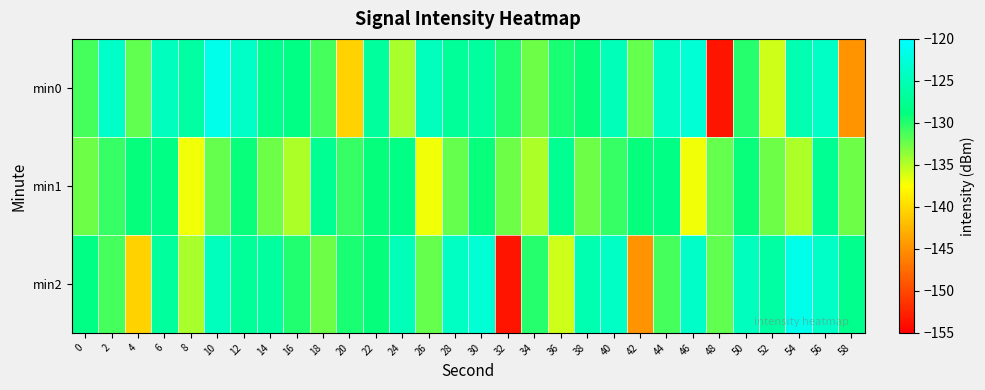

Reading left to right, extract all data points from this chart.

min0: 0=-131.1	2=-123.8	4=-132.1	6=-124.4	8=-126.4	10=-121.5	12=-123.9	14=-127.8	16=-128.5	18=-131.2	20=-140.5	22=-126.8	24=-134.6	26=-124.6	28=-127.0	30=-126.6	32=-130.0	34=-132.5	36=-129.6	38=-128.9	40=-124.9	42=-132.3	44=-124.2	46=-123.0	48=-153.5	50=-130.1	52=-135.7	54=-125.4	56=-124.0	58=-144.8
min1: 0=-132.6	2=-130.6	4=-128.9	6=-128.4	8=-137.0	10=-132.2	12=-129.1	14=-132.5	16=-134.7	18=-127.4	20=-130.6	22=-128.9	24=-128.4	26=-137.0	28=-132.2	30=-129.1	32=-132.5	34=-134.7	36=-127.4	38=-132.6	40=-130.6	42=-128.9	44=-128.4	46=-137.0	48=-132.2	50=-129.1	52=-132.5	54=-134.7	56=-127.4	58=-132.6
min2: 0=-128.5	2=-131.2	4=-140.5	6=-126.8	8=-134.6	10=-124.6	12=-127.0	14=-126.6	16=-130.0	18=-132.5	20=-129.6	22=-128.9	24=-124.9	26=-132.3	28=-124.2	30=-123.0	32=-153.5	34=-130.1	36=-135.7	38=-125.4	40=-124.0	42=-144.8	44=-131.1	46=-123.8	48=-132.1	50=-124.4	52=-126.4	54=-121.5	56=-123.9	58=-127.8